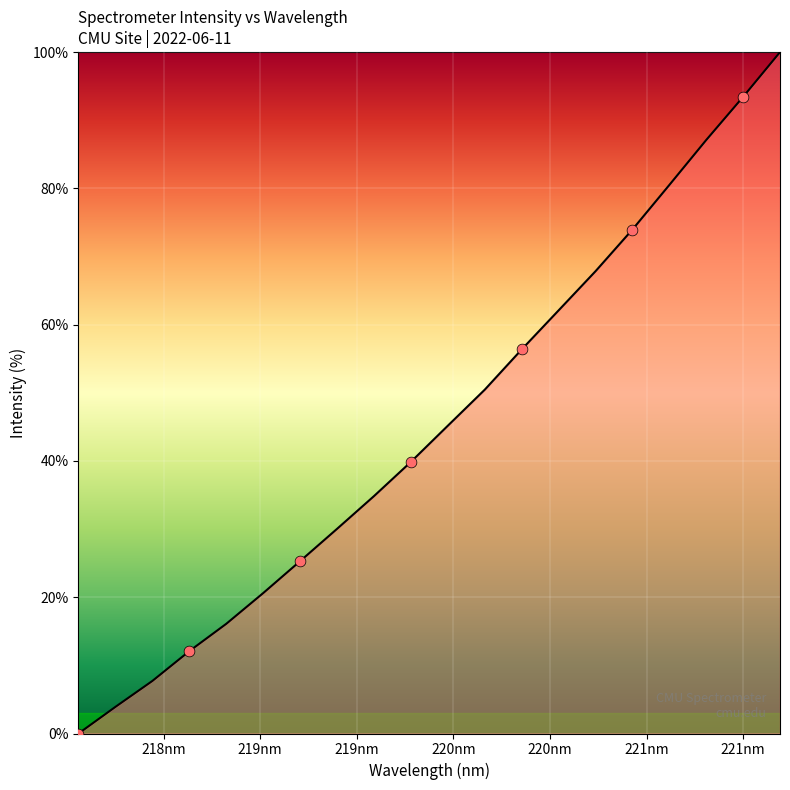

What is the difference between the maximum and minimum values?

100.0